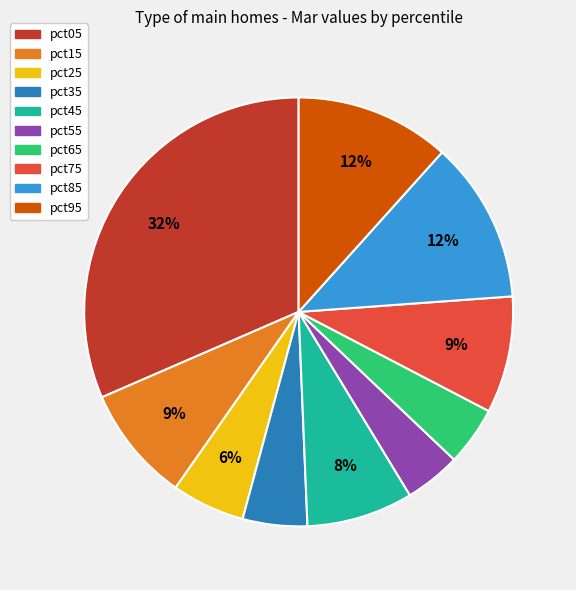

To the nearest percent, what is the combined percentage of pct65 and pct05?

36%